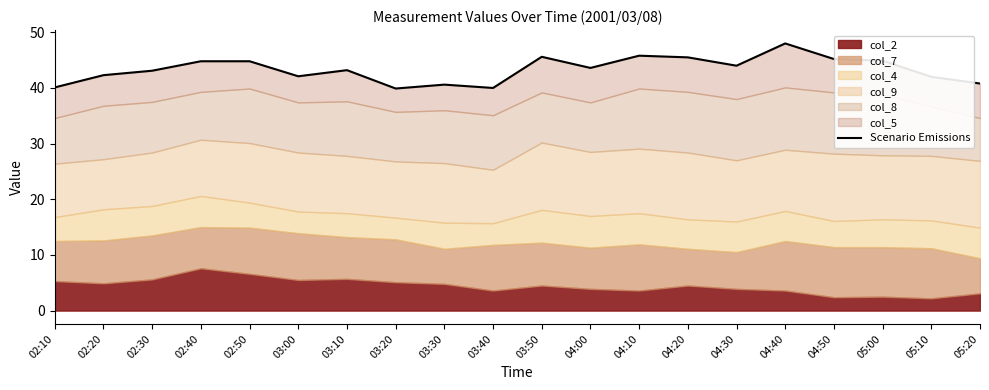

How many data points does each series have?

20